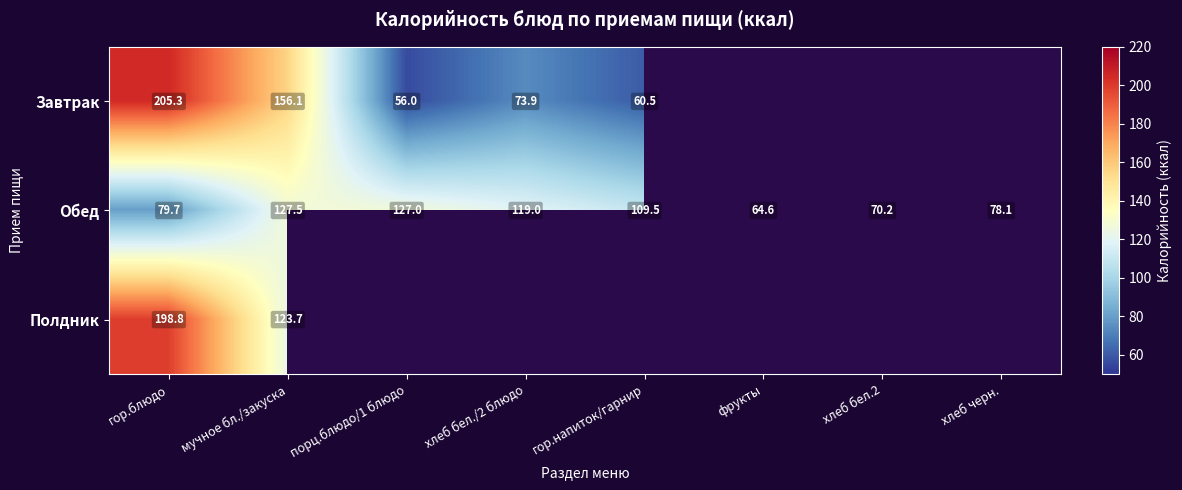

Rank the series at мучное бл./закуска from lowest to highest value.

Полдник, Обед, Завтрак